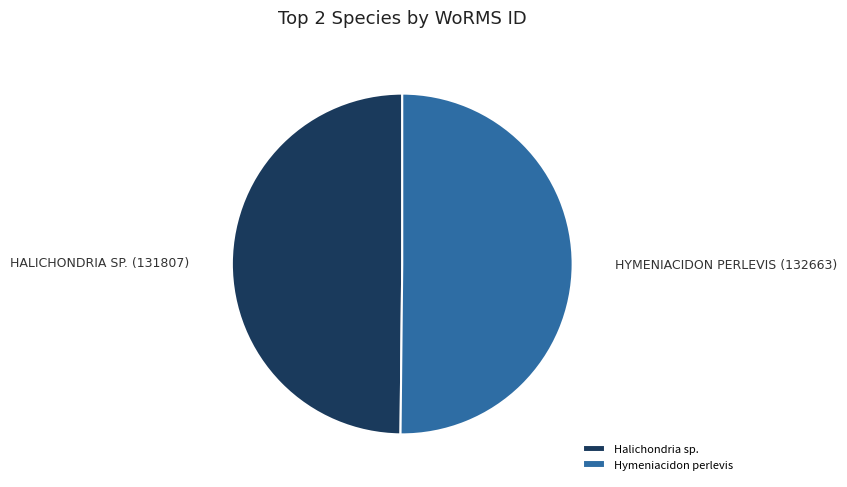

Do Halichondria sp. and Hymeniacidon perlevis together represent more than half of the pie?

Yes